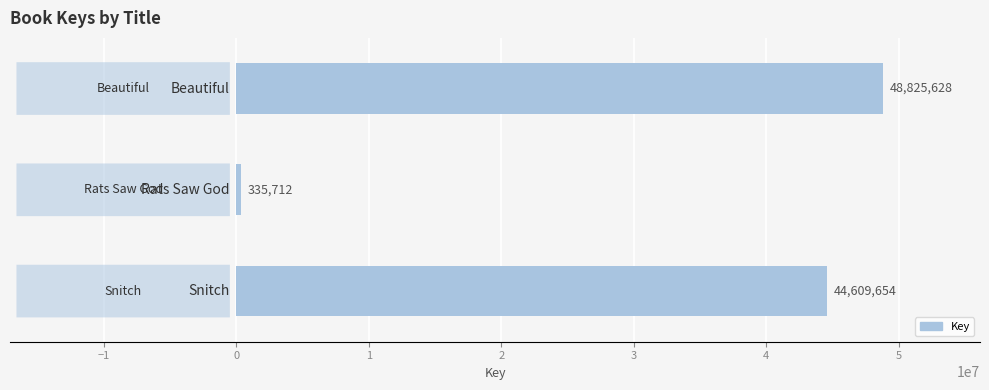

What is the difference between the maximum and minimum values?

48489916